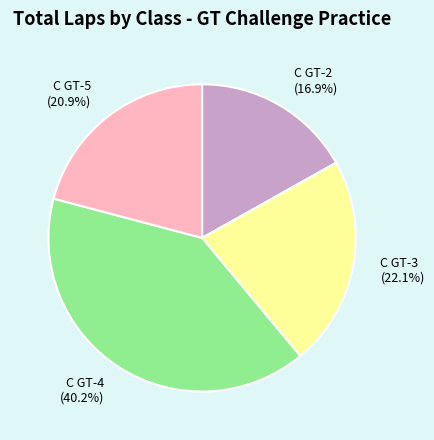

Approximately how many times larger is the value at C GT-2 (16.9%) compared to C GT-5 (20.9%)?

0.8